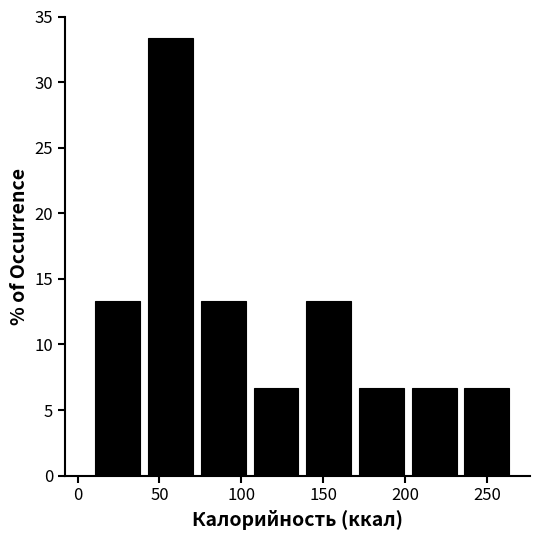

Reading left to right, transcribe this chart: for each bar, give the range it covers on the x-axis and its height. Neither the bar edges nor the heights are printed on the chart, so give them approximately, as read against the axes.

10 to 40: 13.5
40 to 75: 33.5
75 to 105: 13.5
105 to 135: 6.5
135 to 170: 13.5
170 to 200: 6.5
200 to 235: 6.5
235 to 265: 6.5